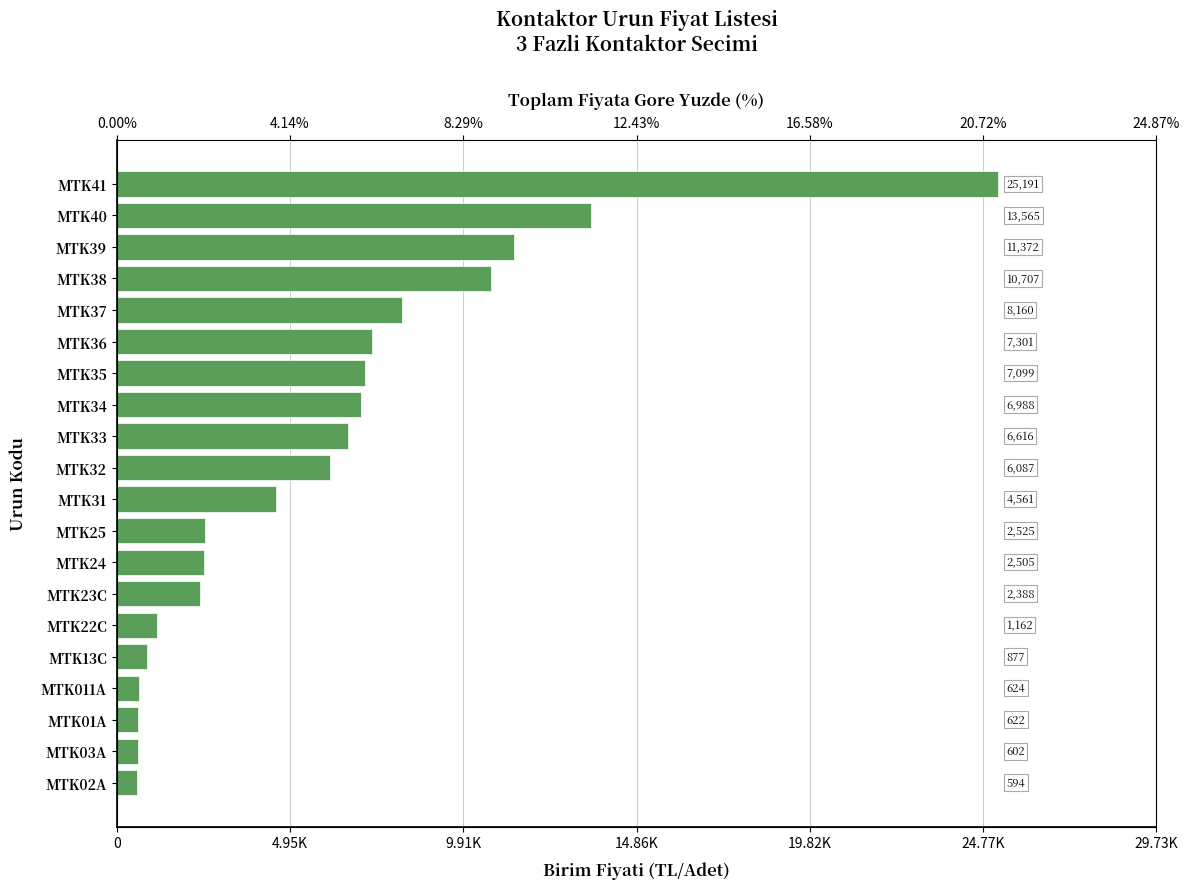

What position from the right is MTK36?

6